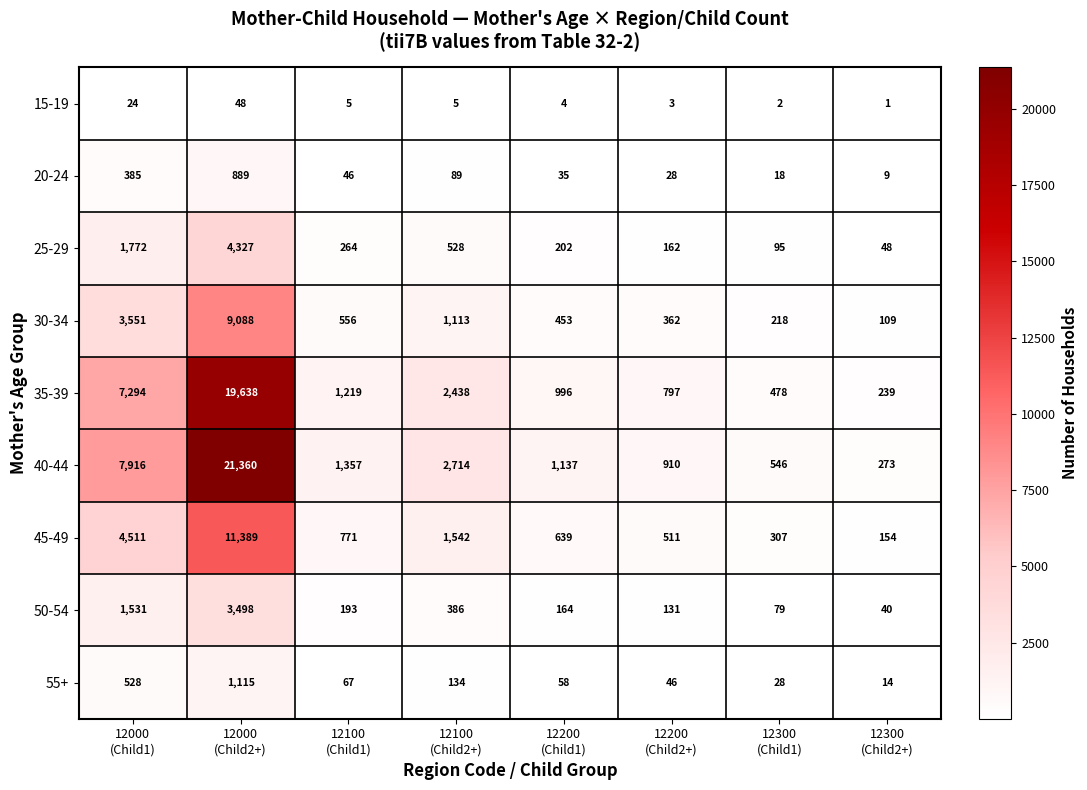

At which category is the sum across all series the highest?

12000
(Child2+)